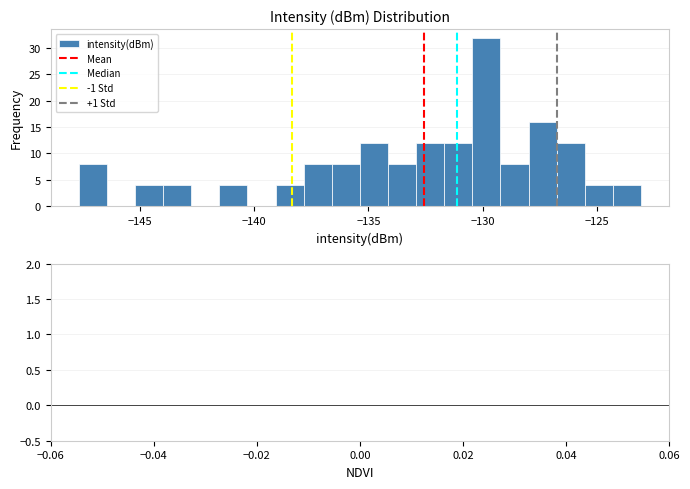

Around what value on the x-axis is the tallest bar? Give the approximate position of its centre, as read against the axis.

-130.0